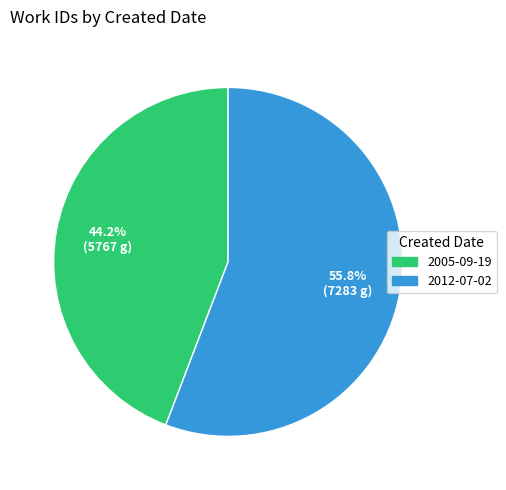

What is the majority slice?

2012-07-02